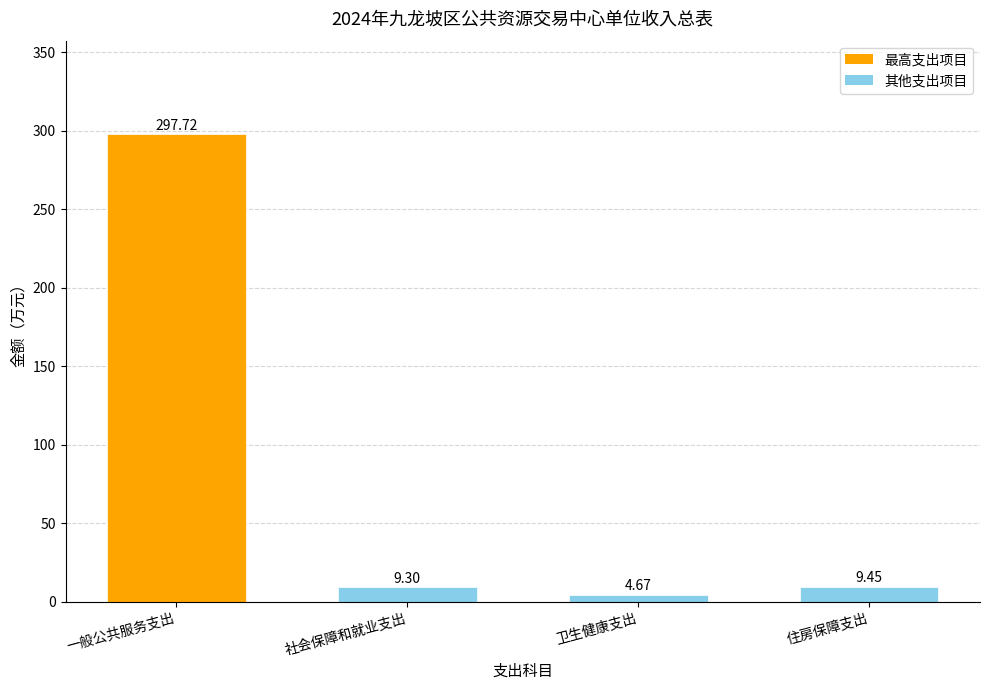

Rank the categories by value from lowest to highest.

卫生健康支出, 社会保障和就业支出, 住房保障支出, 一般公共服务支出